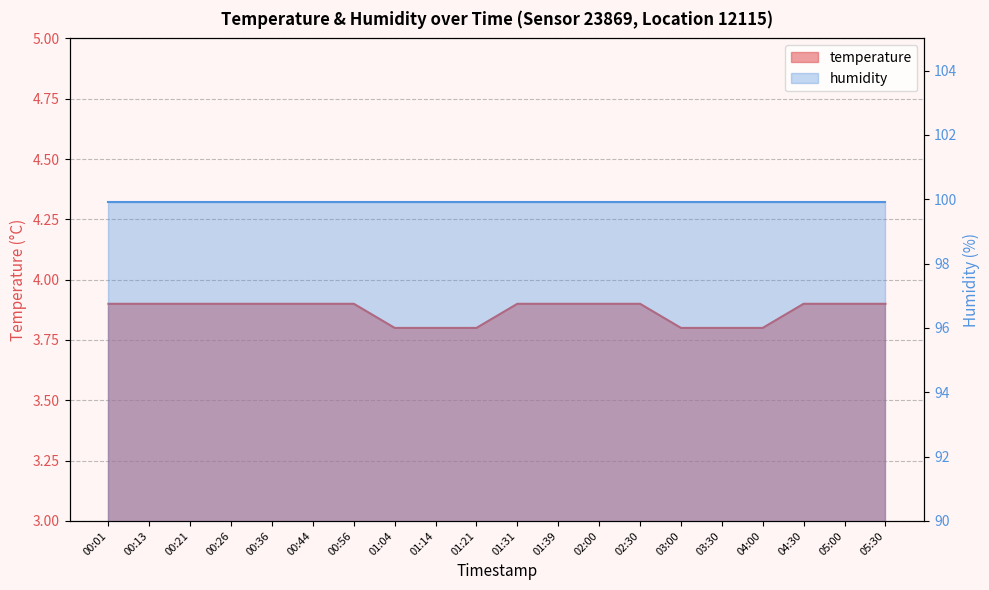

What is the change in value from 02:00 to 03:30?

-0.1